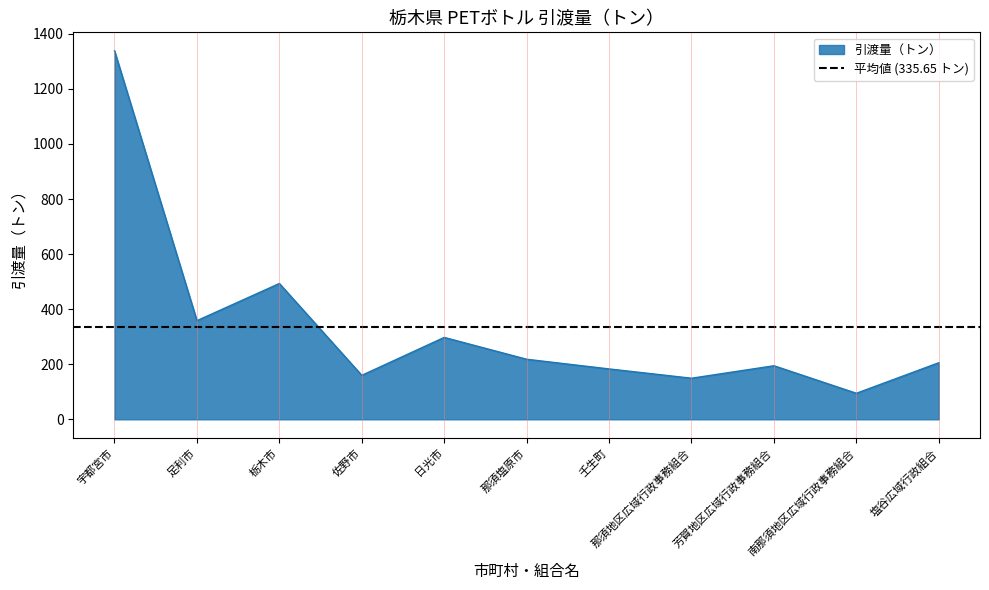

What is the minimum value shown in the chart?

94.6